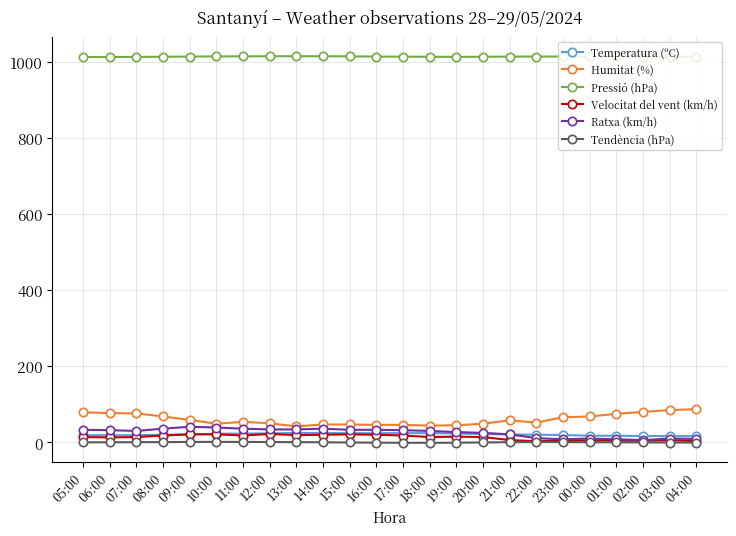

What is the highest value of the Temperatura (ºC) series?

24.6